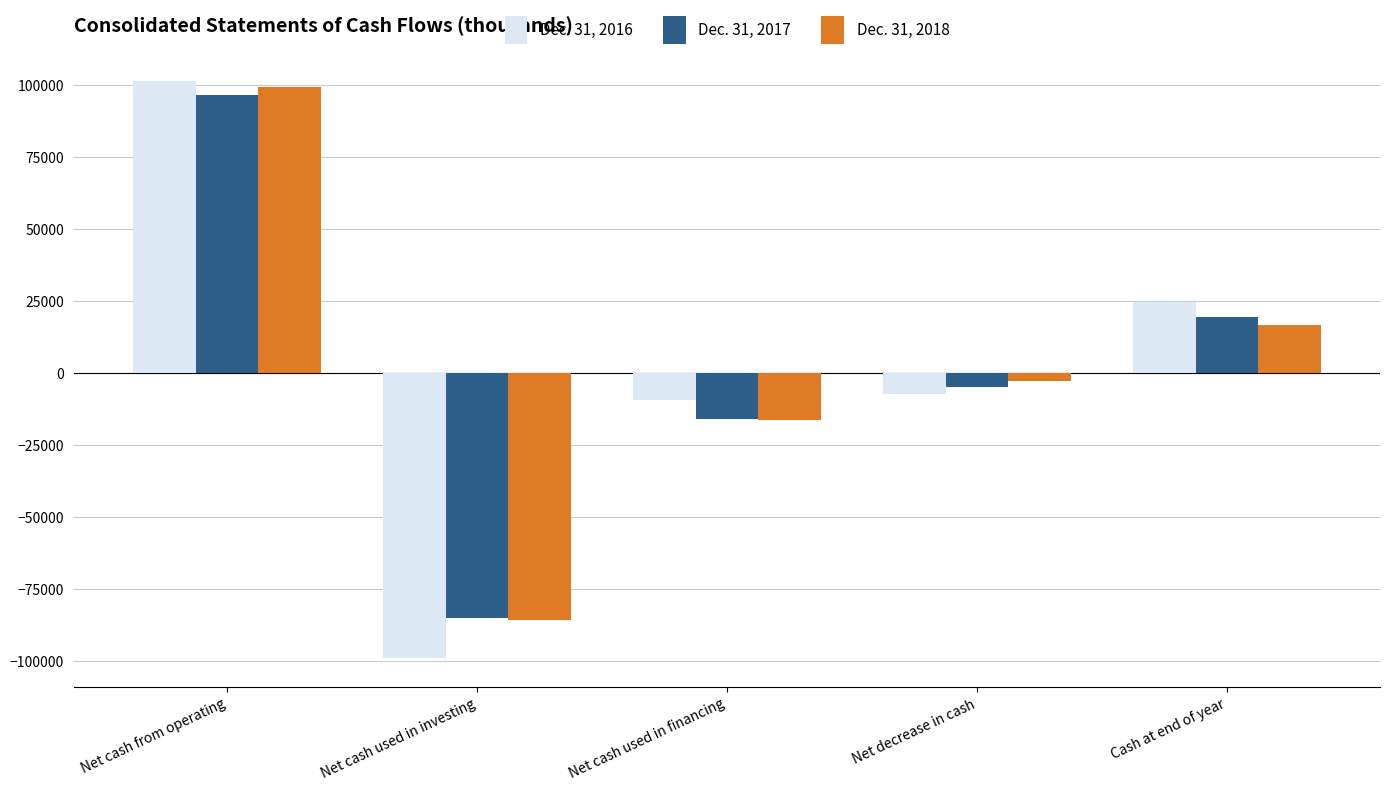

How many bars are there in each group?

3